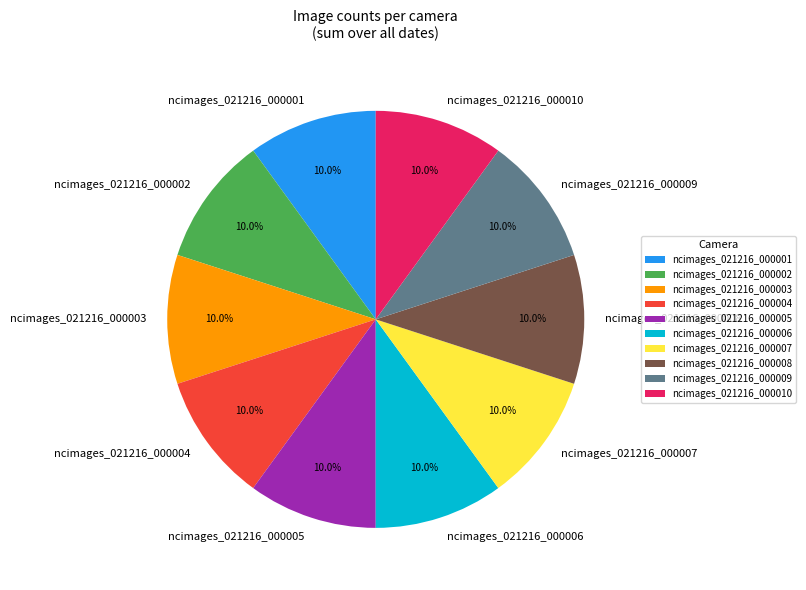

Is the sum of ncimages_021216_000003 and ncimages_021216_000005 greater than half?

No